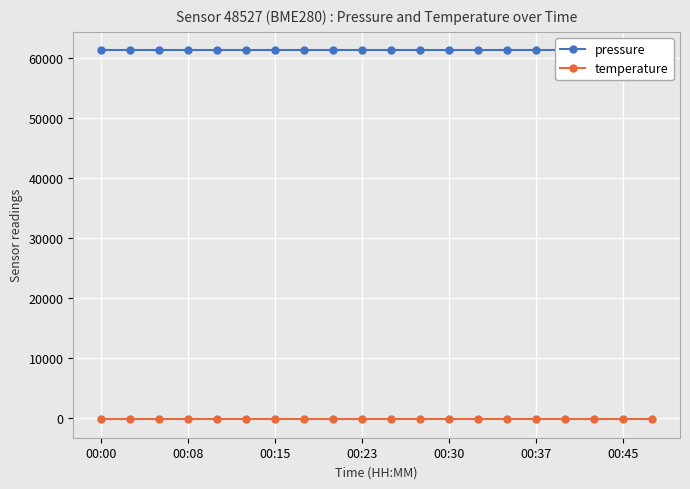

Count the number of categories in the chart.

20